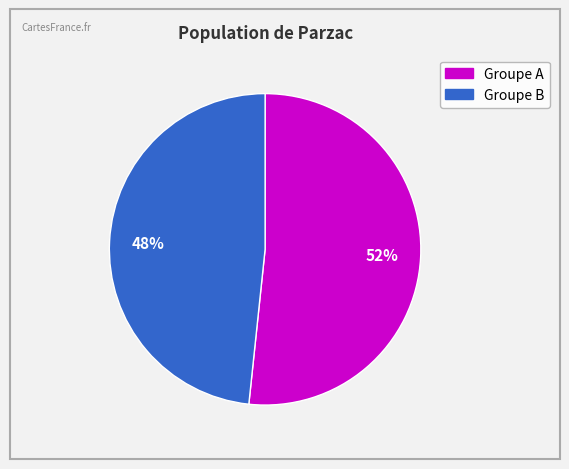

To the nearest percent, what is the average slice percentage?

50%